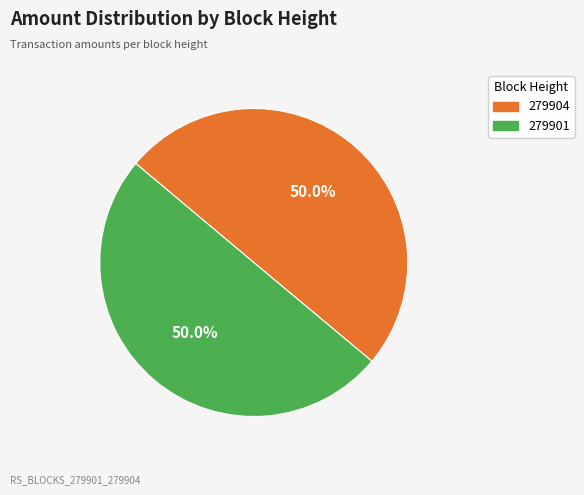

What is the total percentage of 279904 and 279901?

100.0%